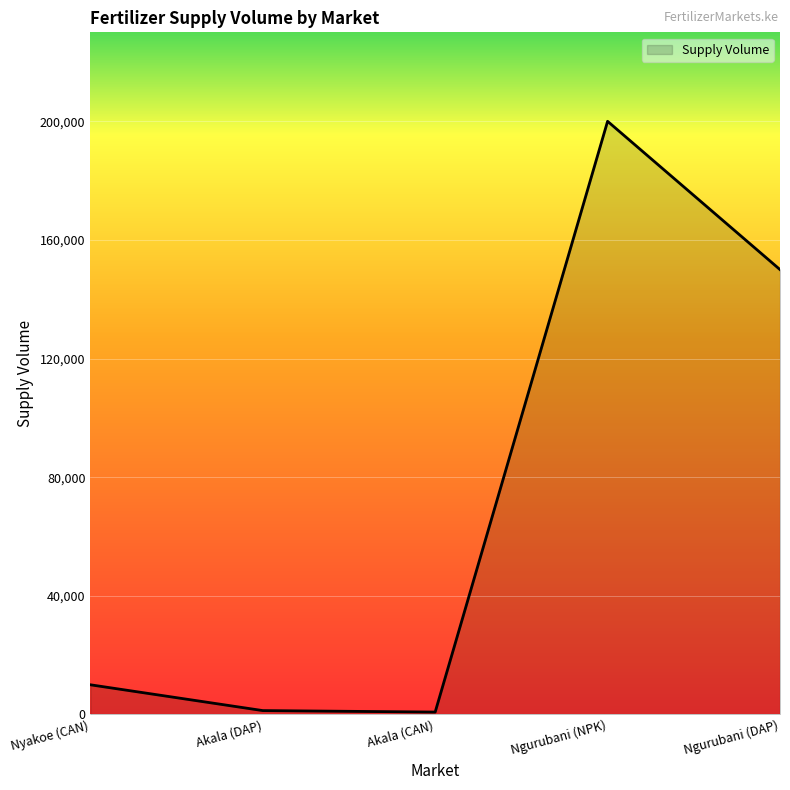

True or false: the data shows 84697 at Ngurubani (NPK).

False